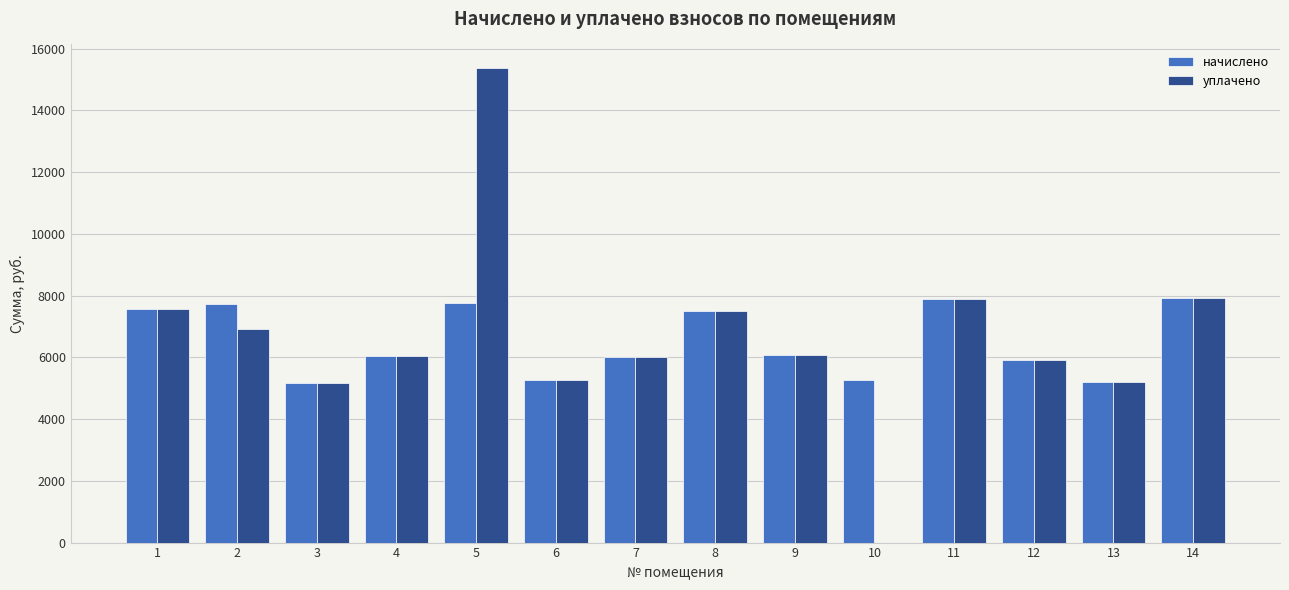

What is the average value of the уплачено series?

6629.5